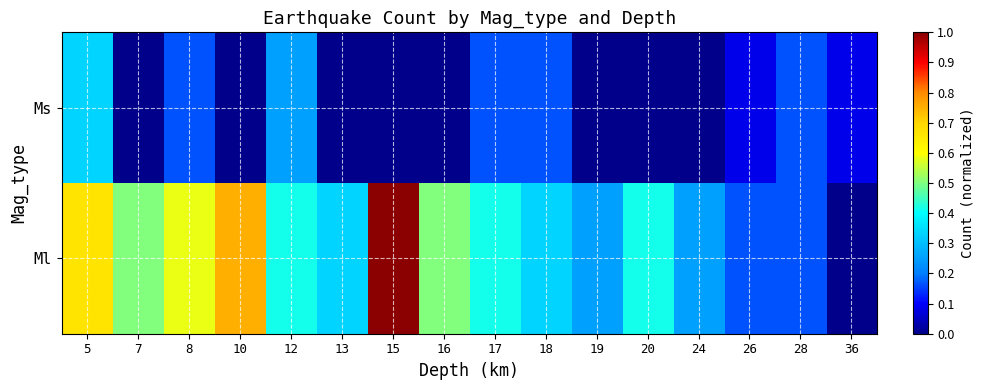

Reading left to right, list all the values displayed in this chart.

Ml: 5=0.7	7=0.5	8=0.6	10=0.8	12=0.4	13=0.3	15=1.0	16=0.5	17=0.4	18=0.3	19=0.2	20=0.4	24=0.2	26=0.2	28=0.2	36=0.0
Ms: 5=0.3	7=0.0	8=0.2	10=0.0	12=0.2	13=0.0	15=0.0	16=0.0	17=0.2	18=0.2	19=0.0	20=0.0	24=0.0	26=0.1	28=0.2	36=0.1